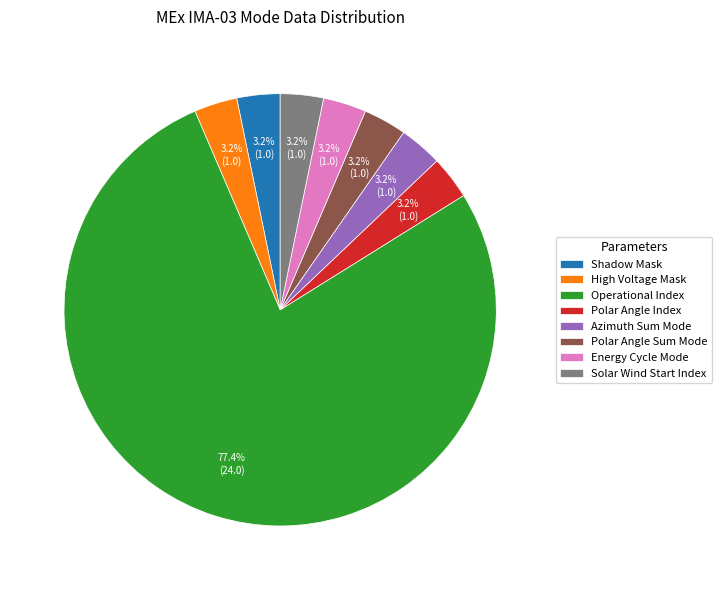

To the nearest percent, what portion does High Voltage Mask represent?

3%